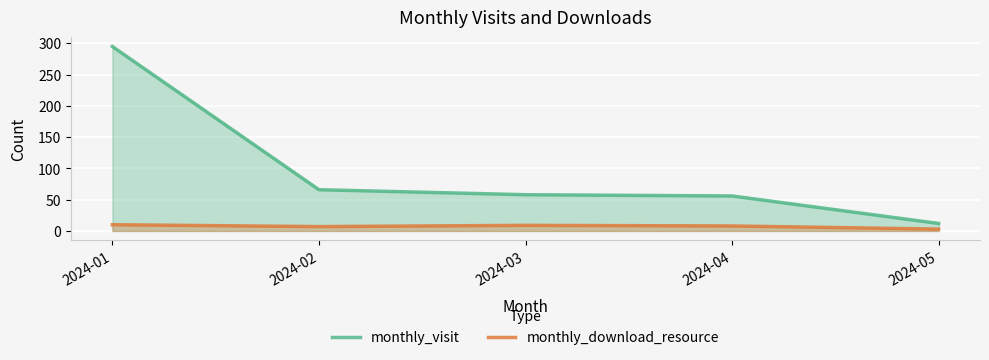

Which series has the largest total across all categories?

monthly_visit